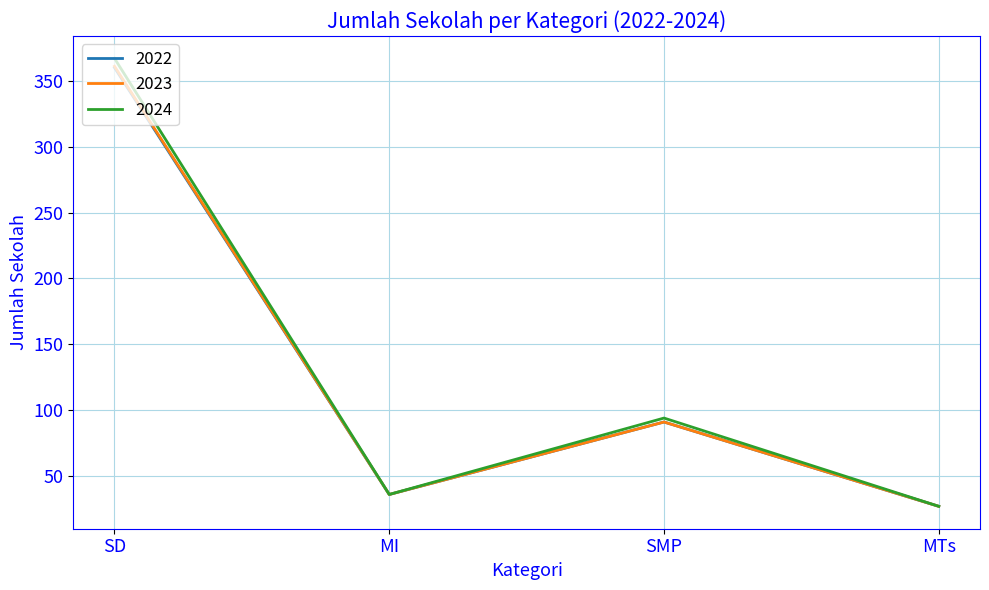

Which series has the widest spread of values?

2024